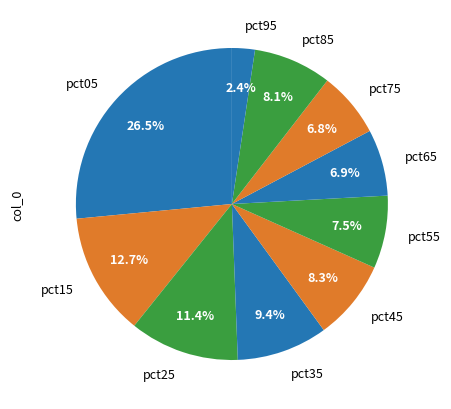

To the nearest percent, what is the difference between the largest and smallest slice percentages?

24%